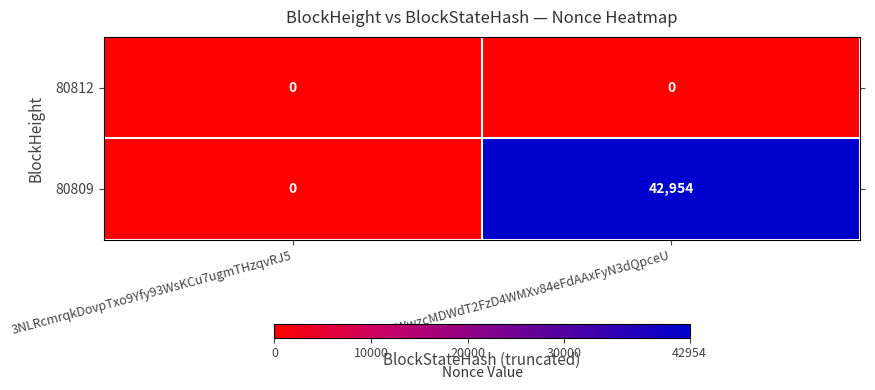

Which category has the lowest value in the 80809 series?

3NLRcmrqkDovpTxo9Yfy93WsKCu7ugmTHzqvRJ5